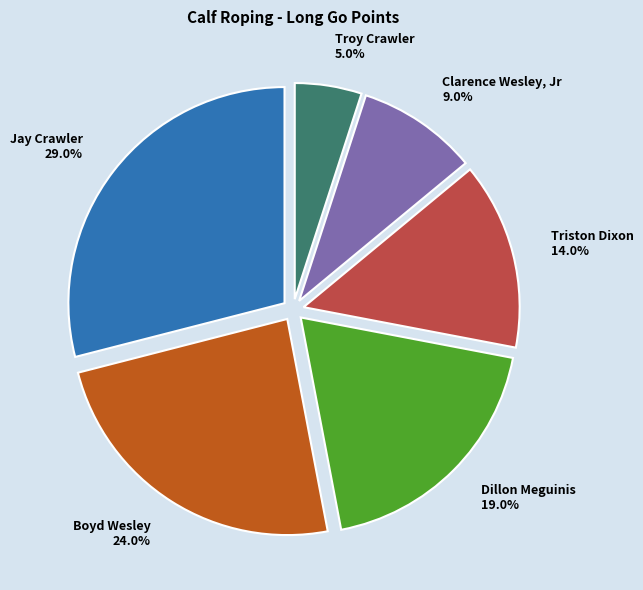

To the nearest percent, what percentage of the pie is Clarence Wesley, Jr?

9%